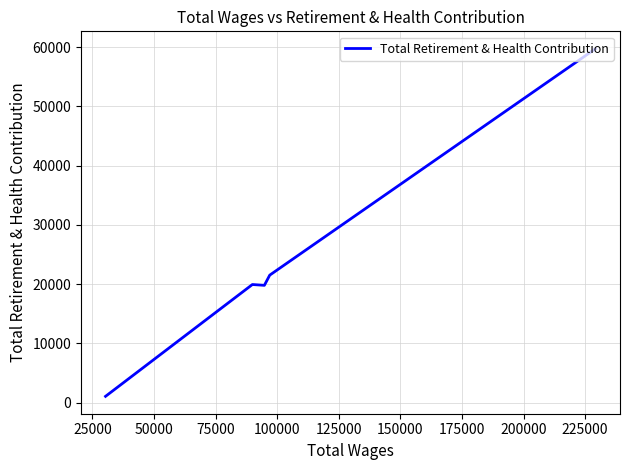

What is the difference between the maximum and second lowest values?

39930